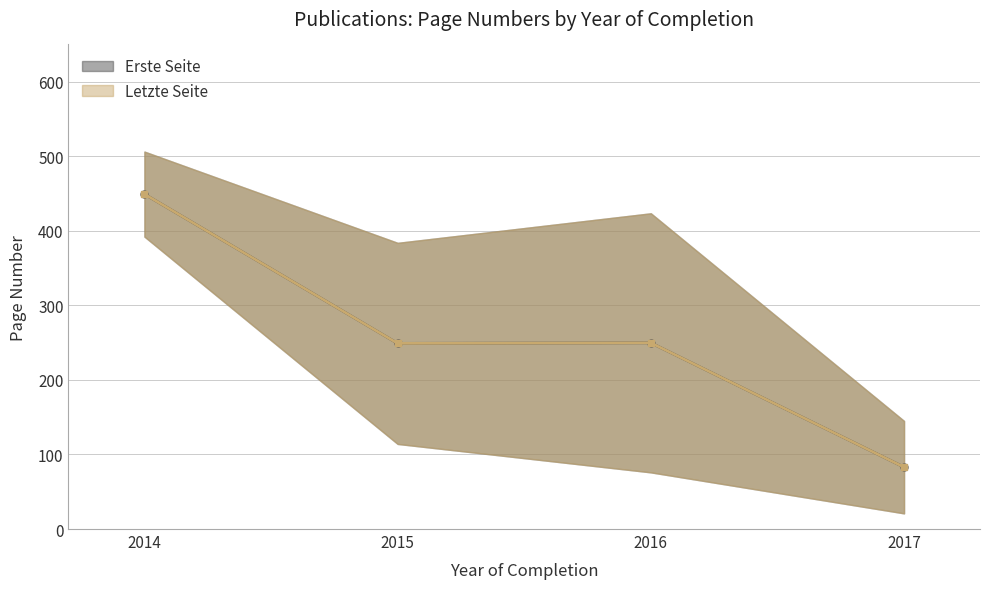

Which series has the largest total across all categories?

Erste Seite